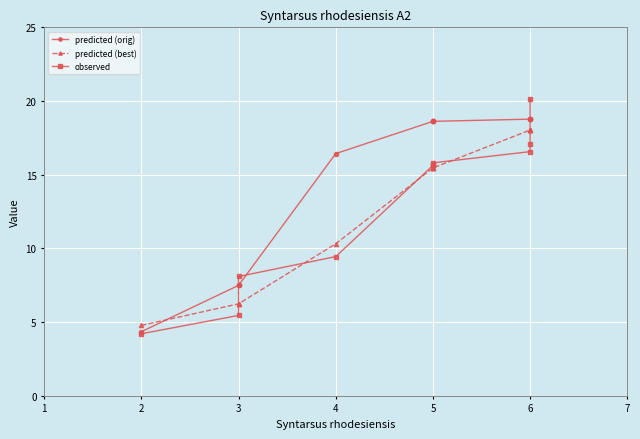

What is the minimum value for observed?

4.2